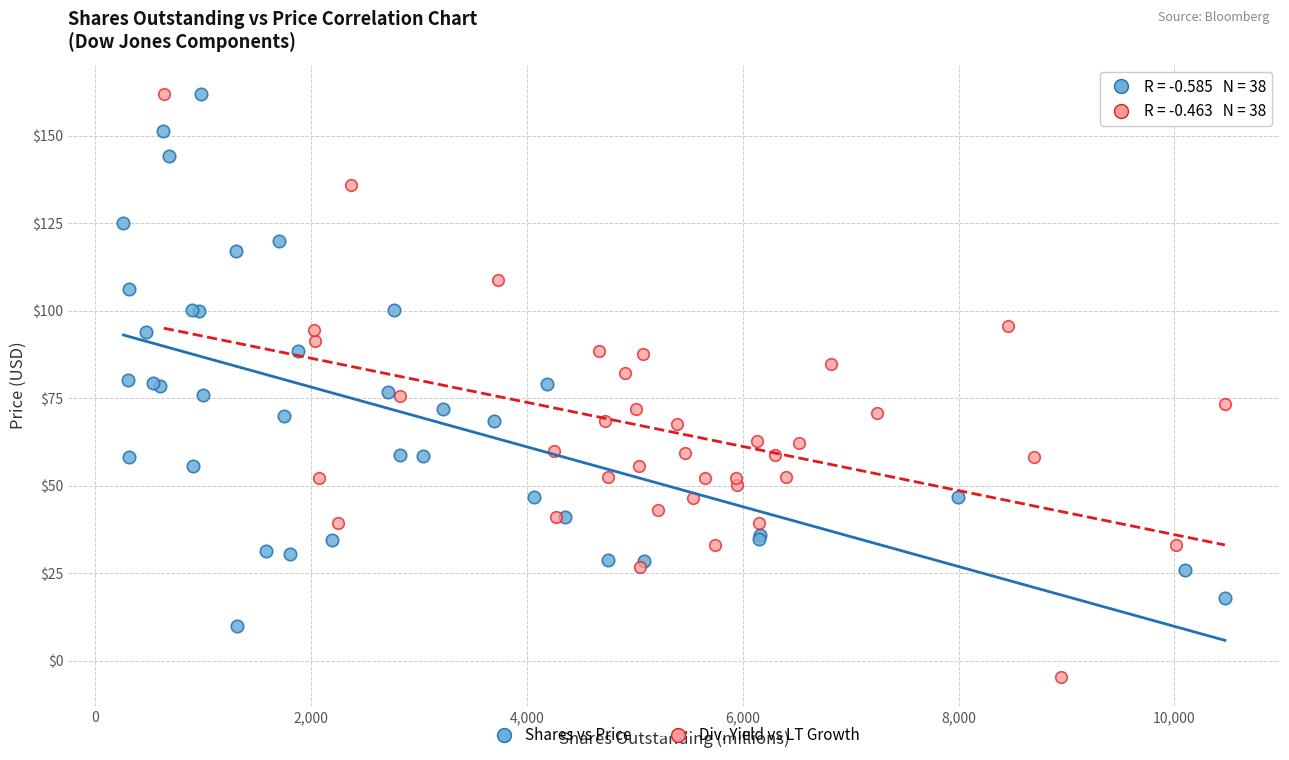

Which series contains the lowest Y value?

Div. Yield vs LT Growth